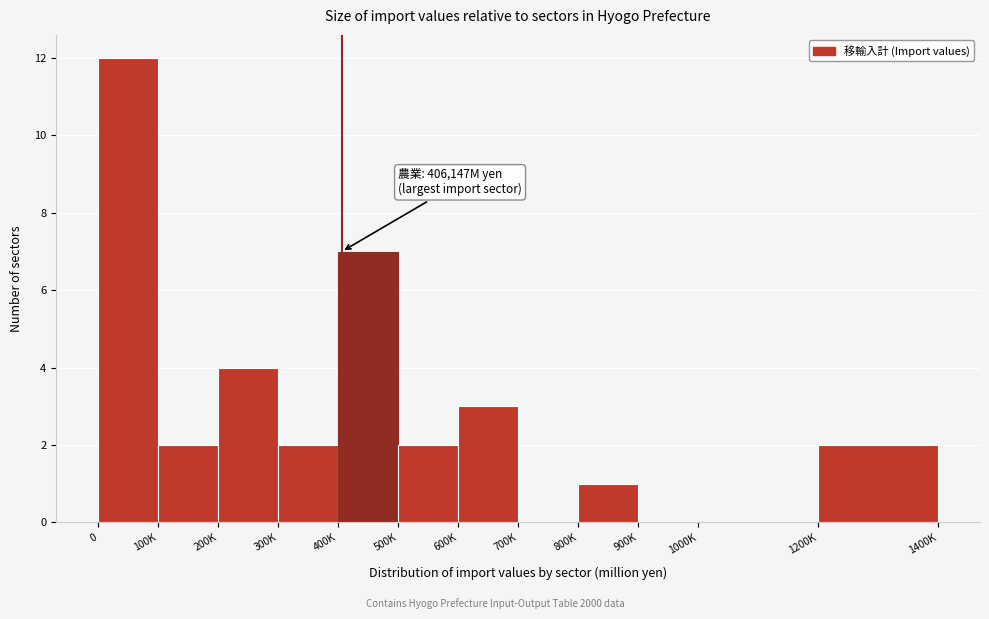

Reading left to right, what are all the values shown in this chart?

0=12	100K=2	200K=4	300K=2	400K=7	500K=2	600K=3	700K=0	800K=1	900K=0	1000K=0	1200K=2